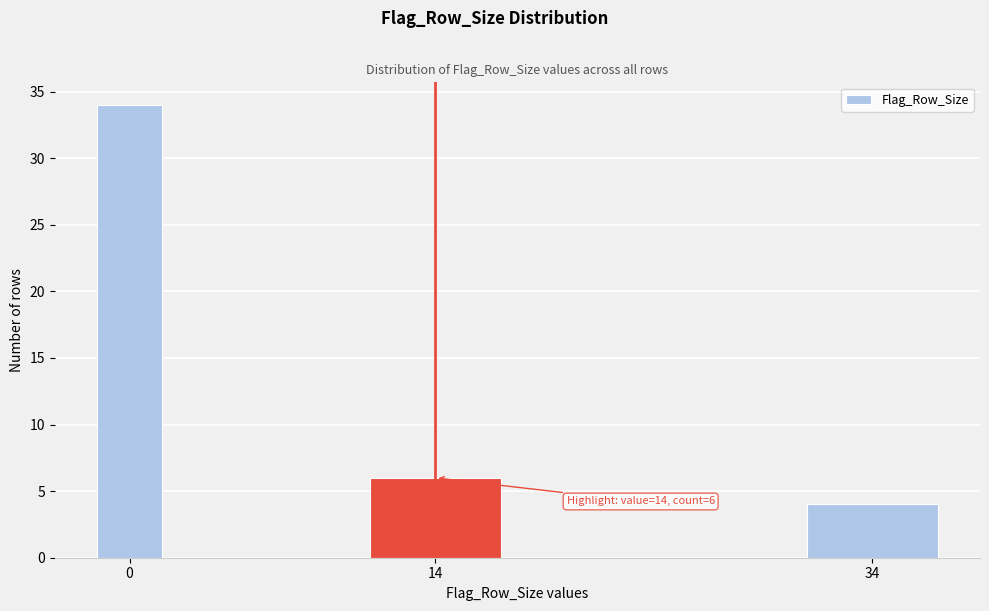

Reading right to left, list all the values displayed in this chart.

34=4	14=6	0=34